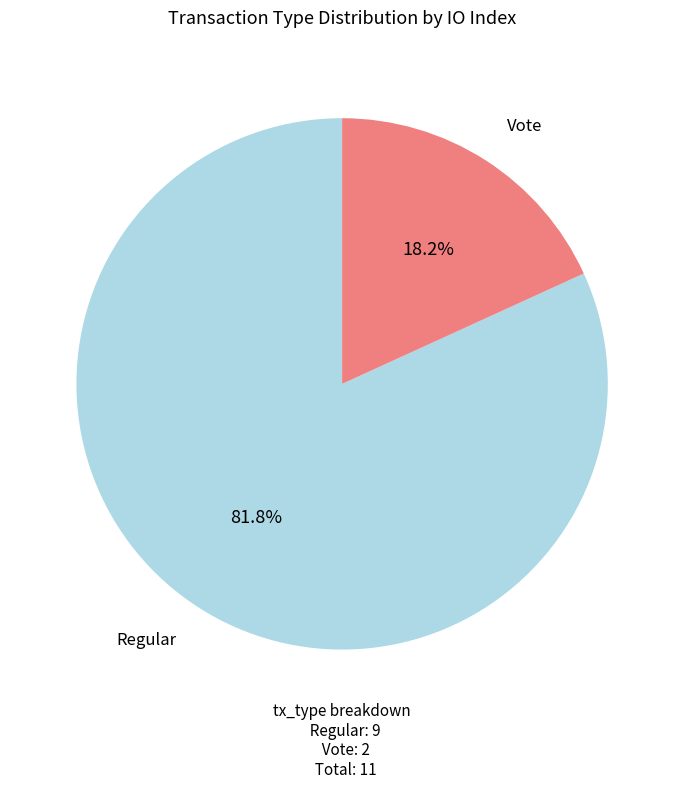

How many segments does this pie chart have?

2